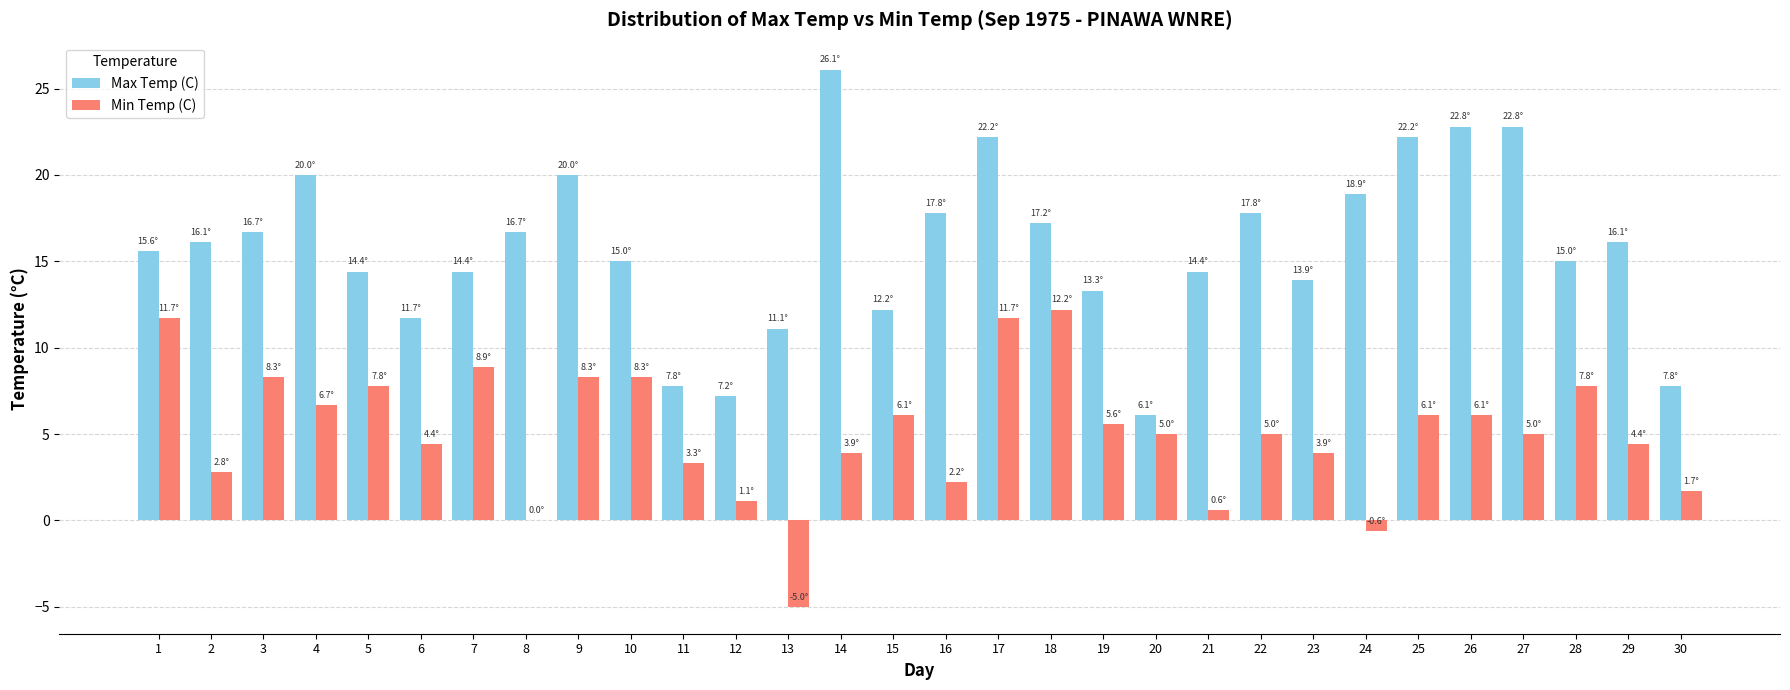

The Min Temp (C) series shows 18.5 at 1. True or false?

False